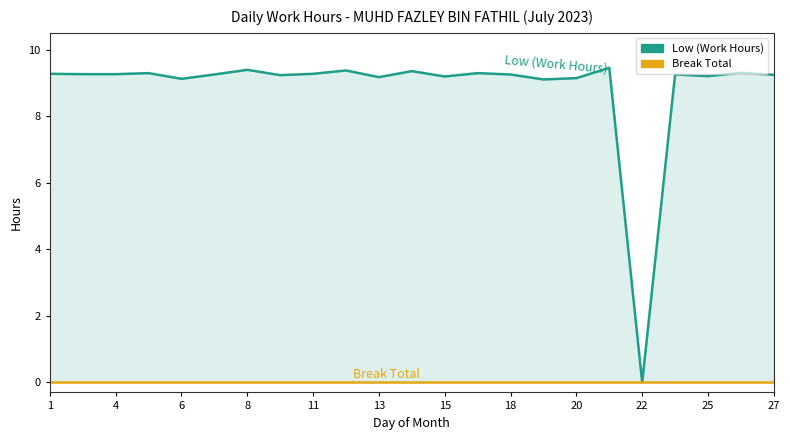

True or false: Break Total and Low (Work Hours) intersect in this chart.

False